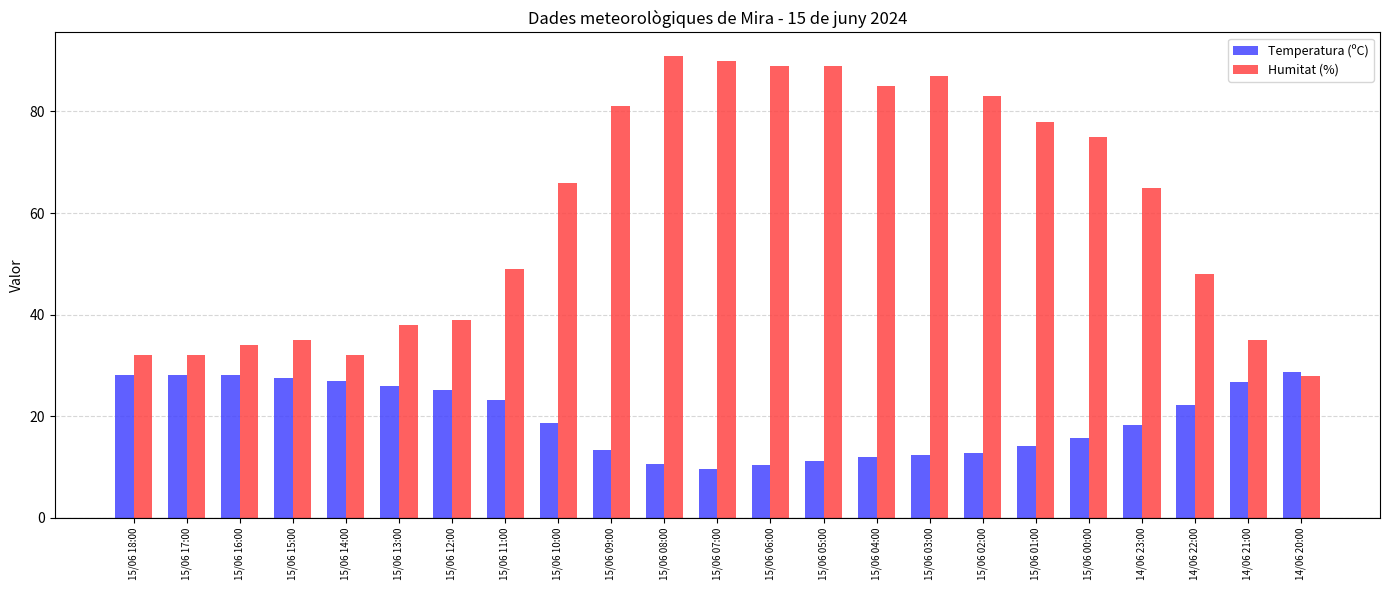

Is the value of Humitat (%) at 15/06 12:00 greater than the value of Temperatura (ºC) at 15/06 13:00?

Yes